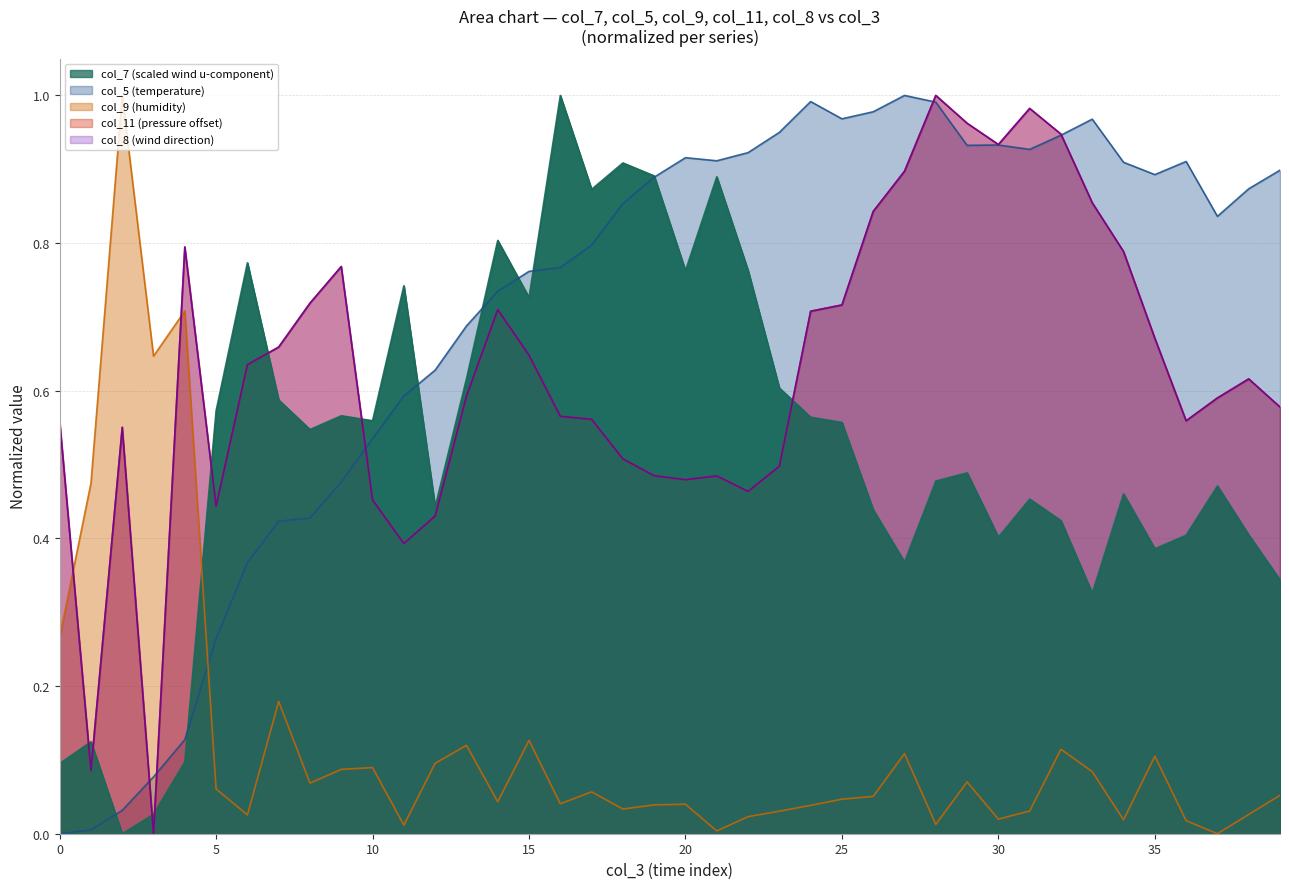

True or false: col_9 and col_5 intersect in this chart.

True